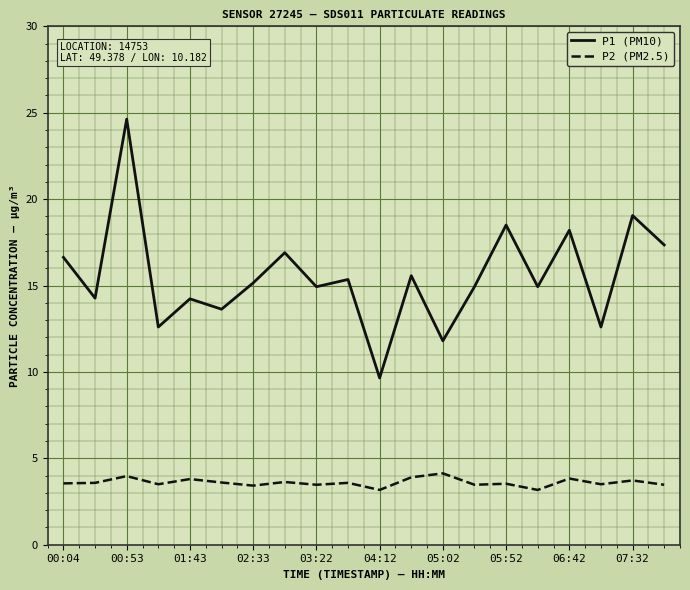

Which series has the largest total across all categories?

P1 (PM10)